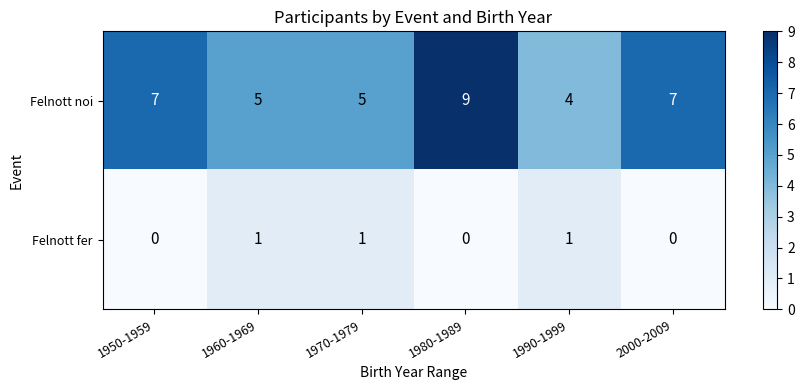

Which series has the widest spread of values?

Felnott noi